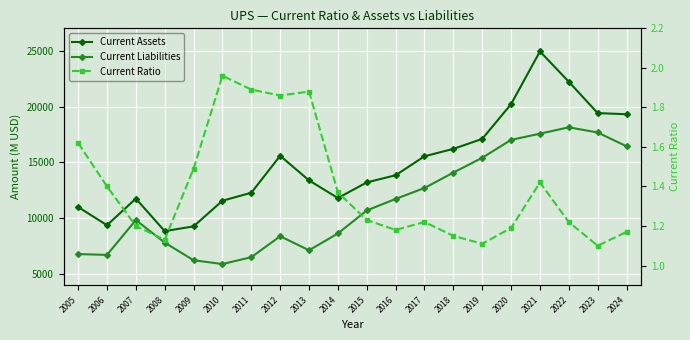

True or false: Current Ratio and Current Liabilities cross at least once.

False